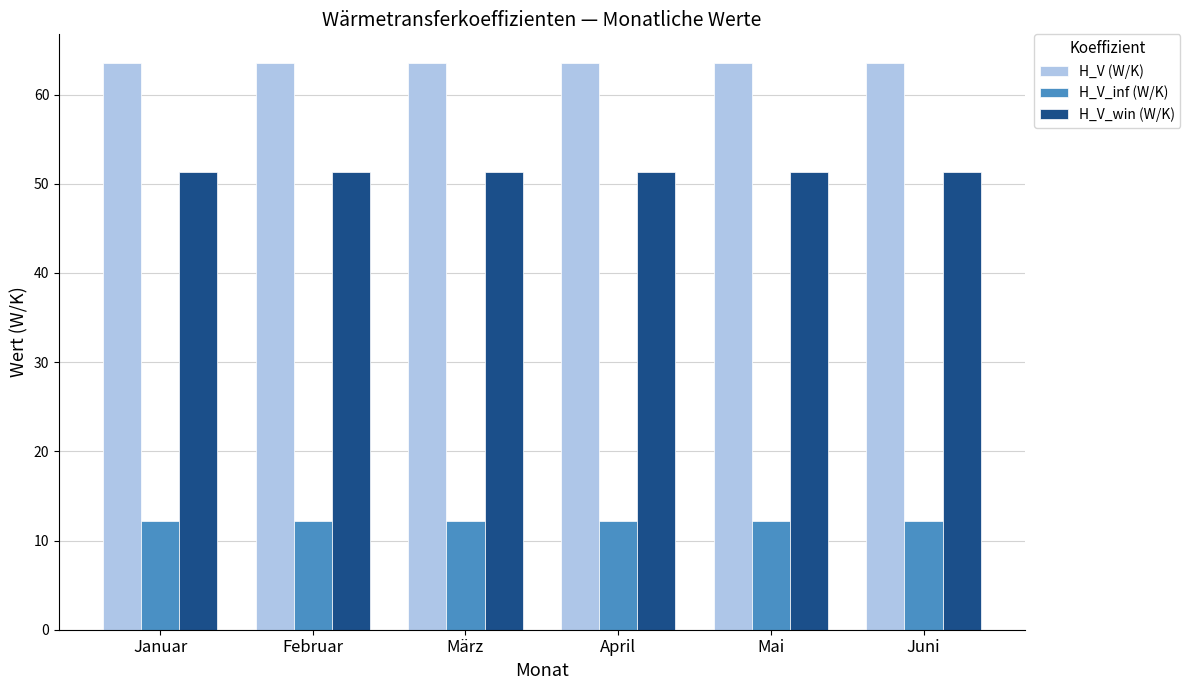

Reading left to right, list all the values displayed in this chart.

H_V (W/K): 63.6	63.6	63.6	63.6	63.6	63.6
H_V_inf (W/K): 12.2	12.2	12.2	12.2	12.2	12.2
H_V_win (W/K): 51.3	51.3	51.3	51.3	51.3	51.3